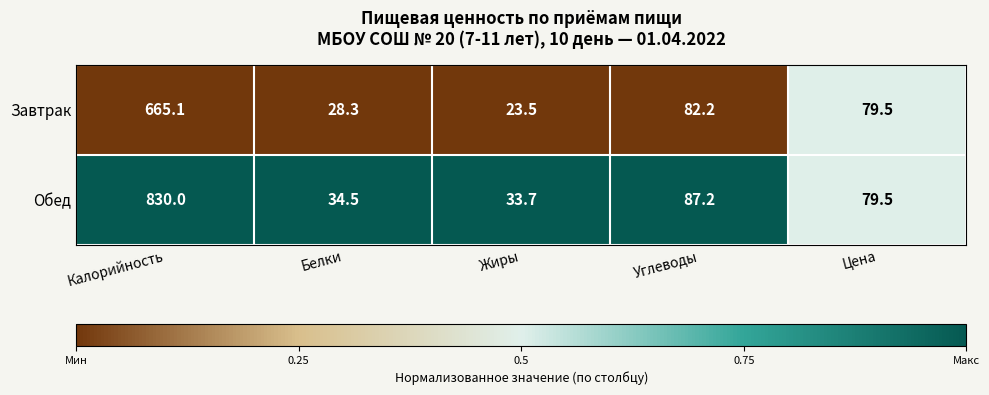

Count the number of data series in this chart.

2